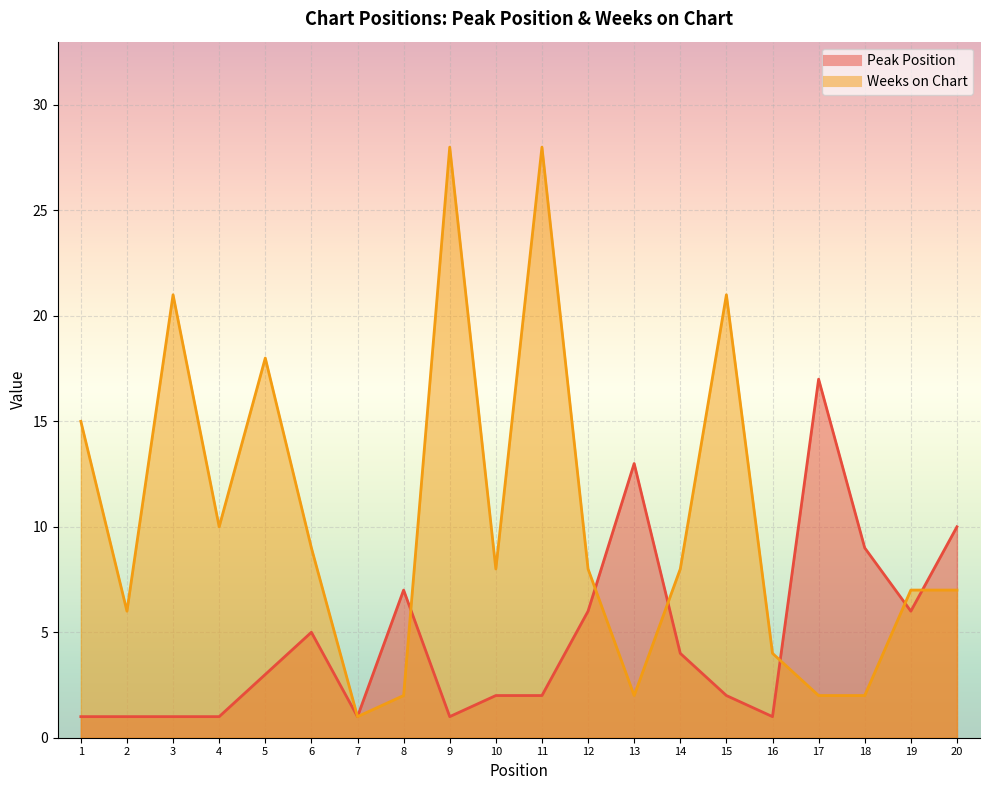

True or false: Weeks on Chart has more than 1 interior local peaks.

True